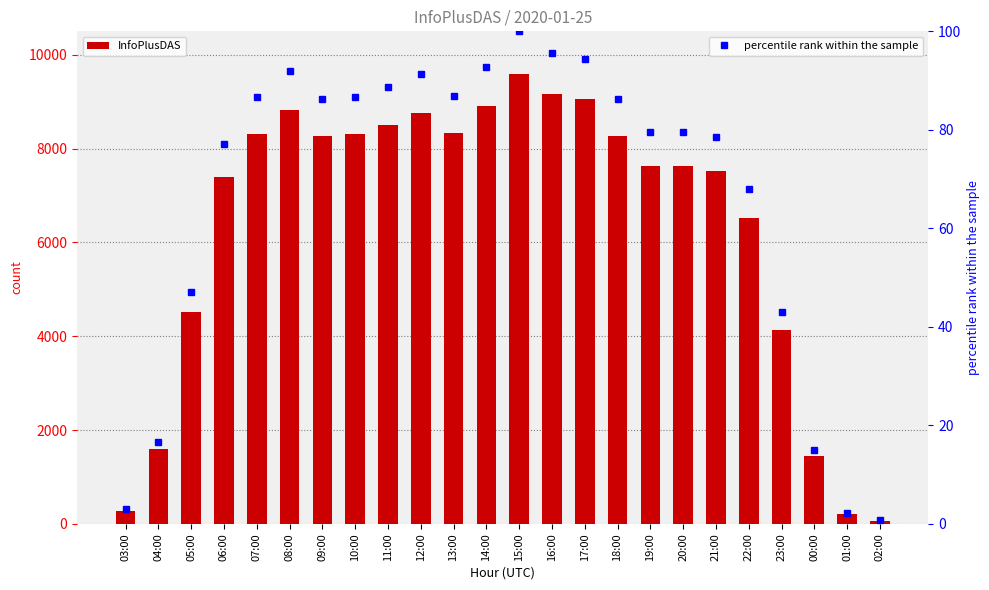

True or false: InfoPlusDAS has a value of 8899.0 at 14:00.

True